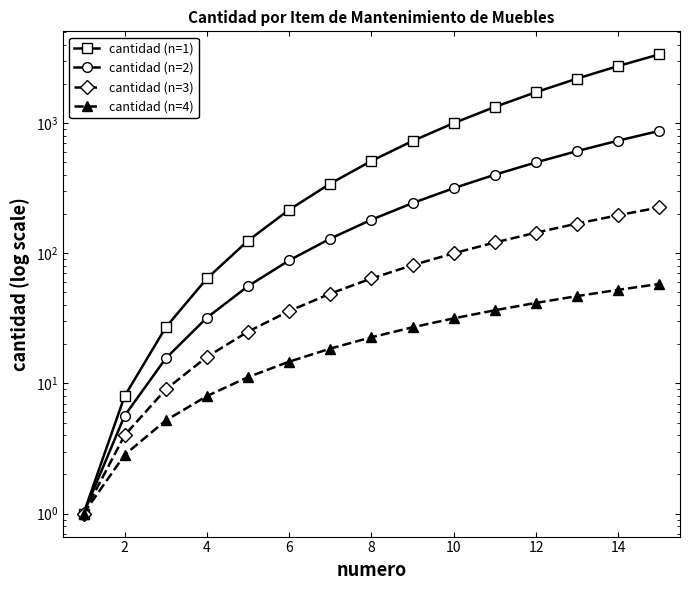

Between 0 and 9, which series saw the biggest shift?

cantidad (n=1)